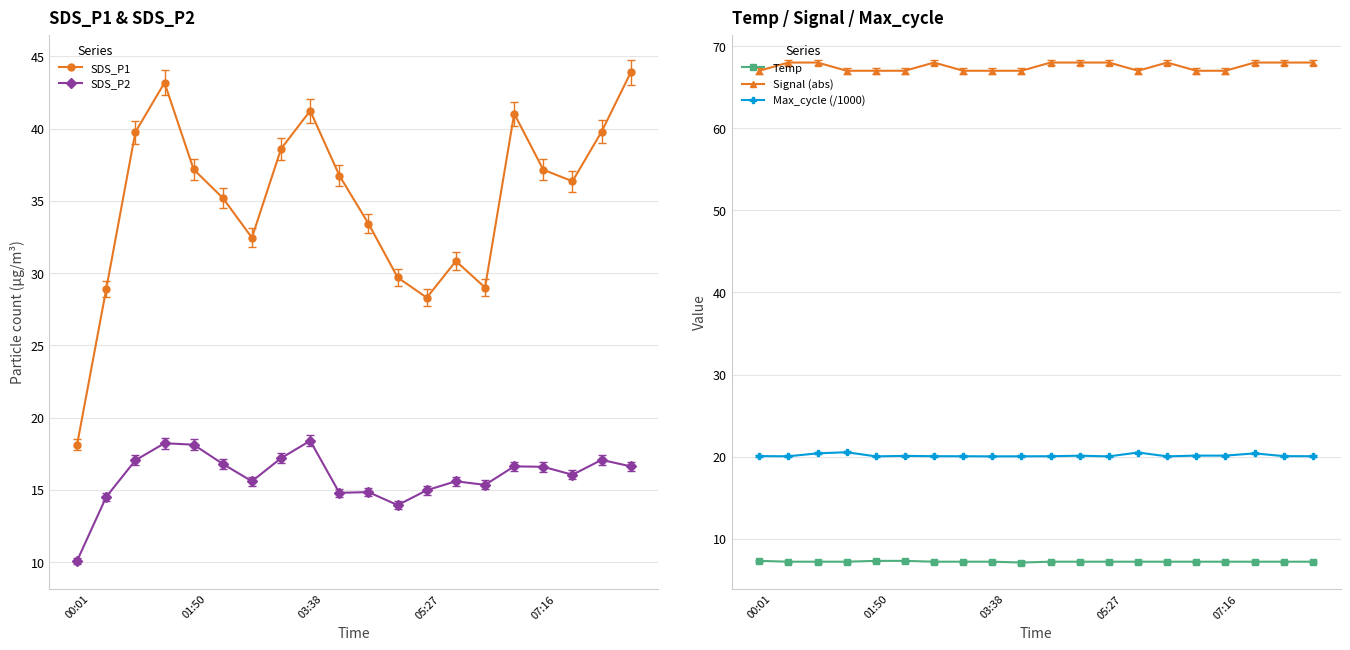

Count the number of data series in this chart.

5